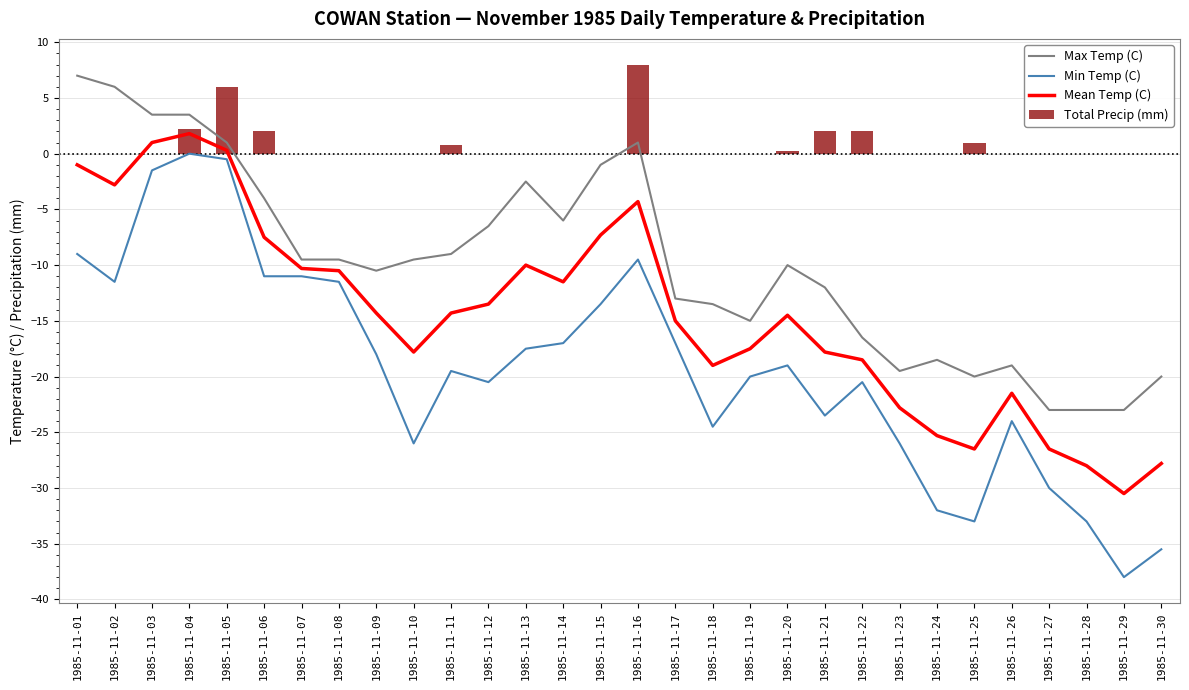

How many values in Min Temp (C) are below zero?

29